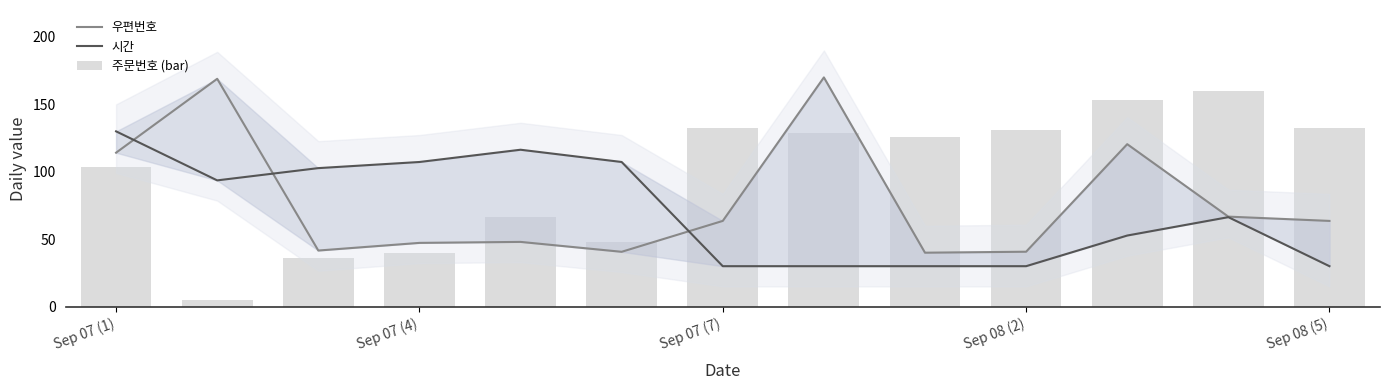

What is the sum of the 우편번호 values at Sep 07 (7) and Sep 08 (5)?

127.2